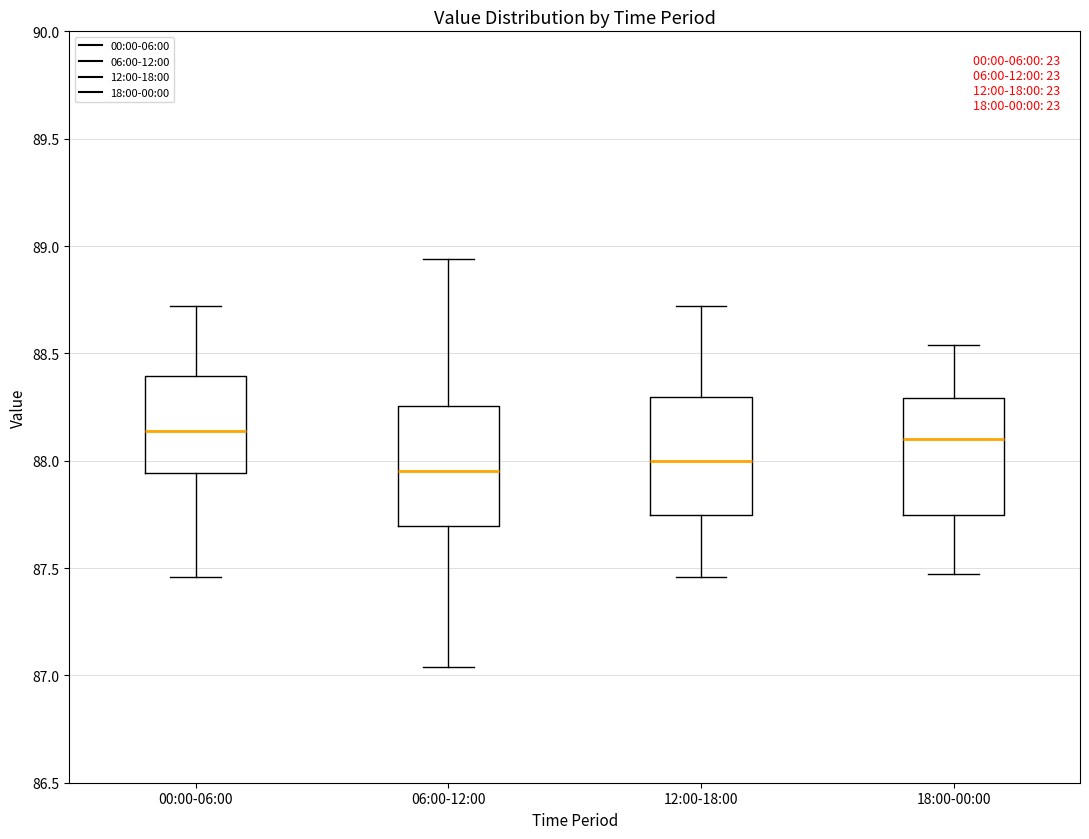

Reading left to right, read every box against the y-axis: the position of its median line, the range the box covers, and the ends of its whiskers. The values are not printed on the chart, so give them approximately, as read against the axis.

00:00-06:00: median 88.15, box 87.95 to 88.40, whiskers 87.45 to 88.70
06:00-12:00: median 87.95, box 87.70 to 88.25, whiskers 87.05 to 88.95
12:00-18:00: median 88.00, box 87.75 to 88.30, whiskers 87.45 to 88.70
18:00-00:00: median 88.10, box 87.75 to 88.30, whiskers 87.45 to 88.55